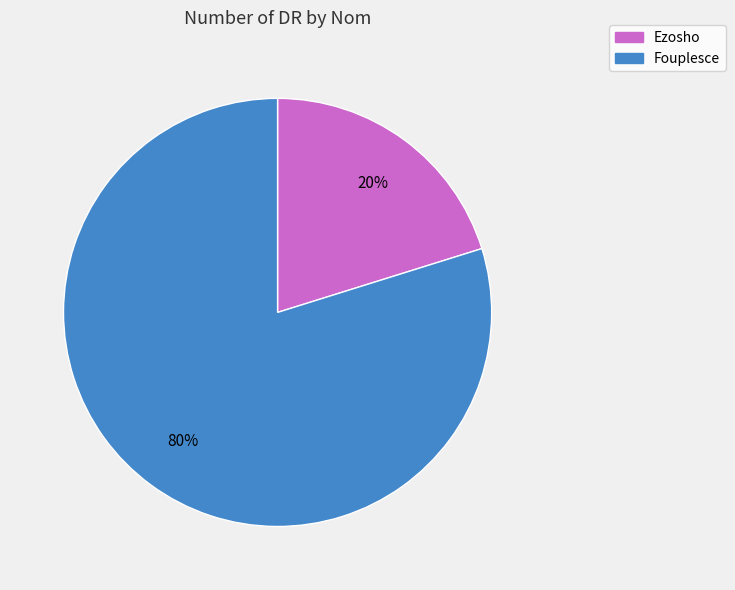

Do Fouplesce and Ezosho together represent more than half of the pie?

Yes